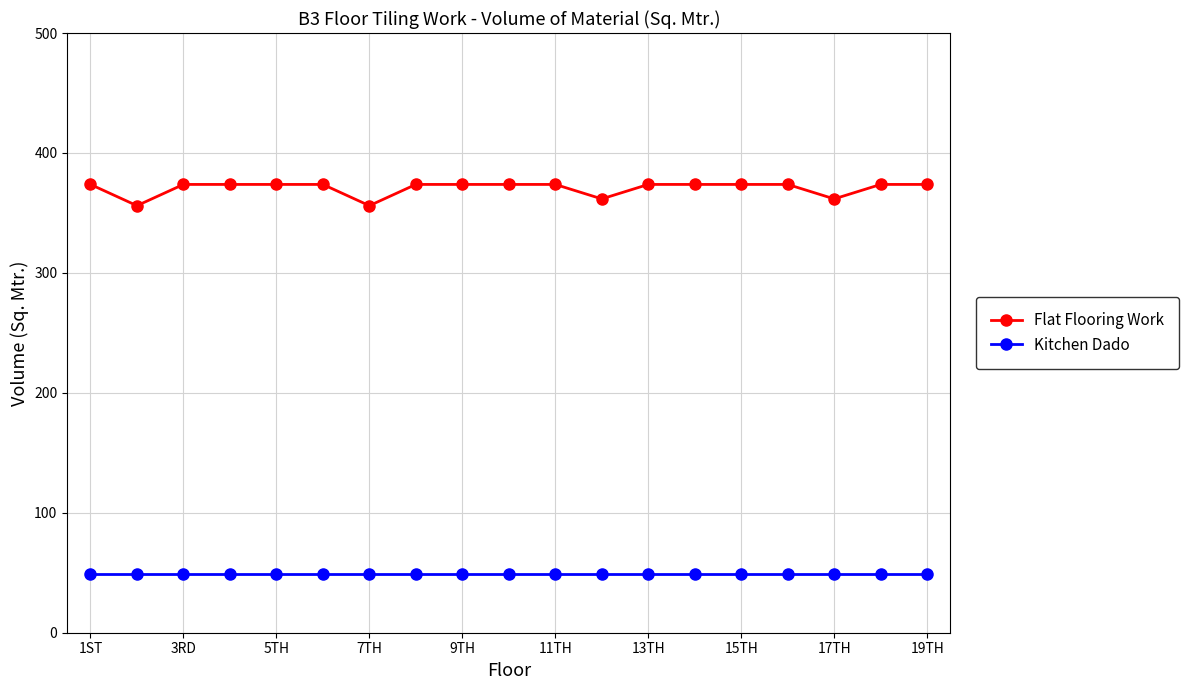

Which series has the largest range (max minus min)?

Flat Flooring Work